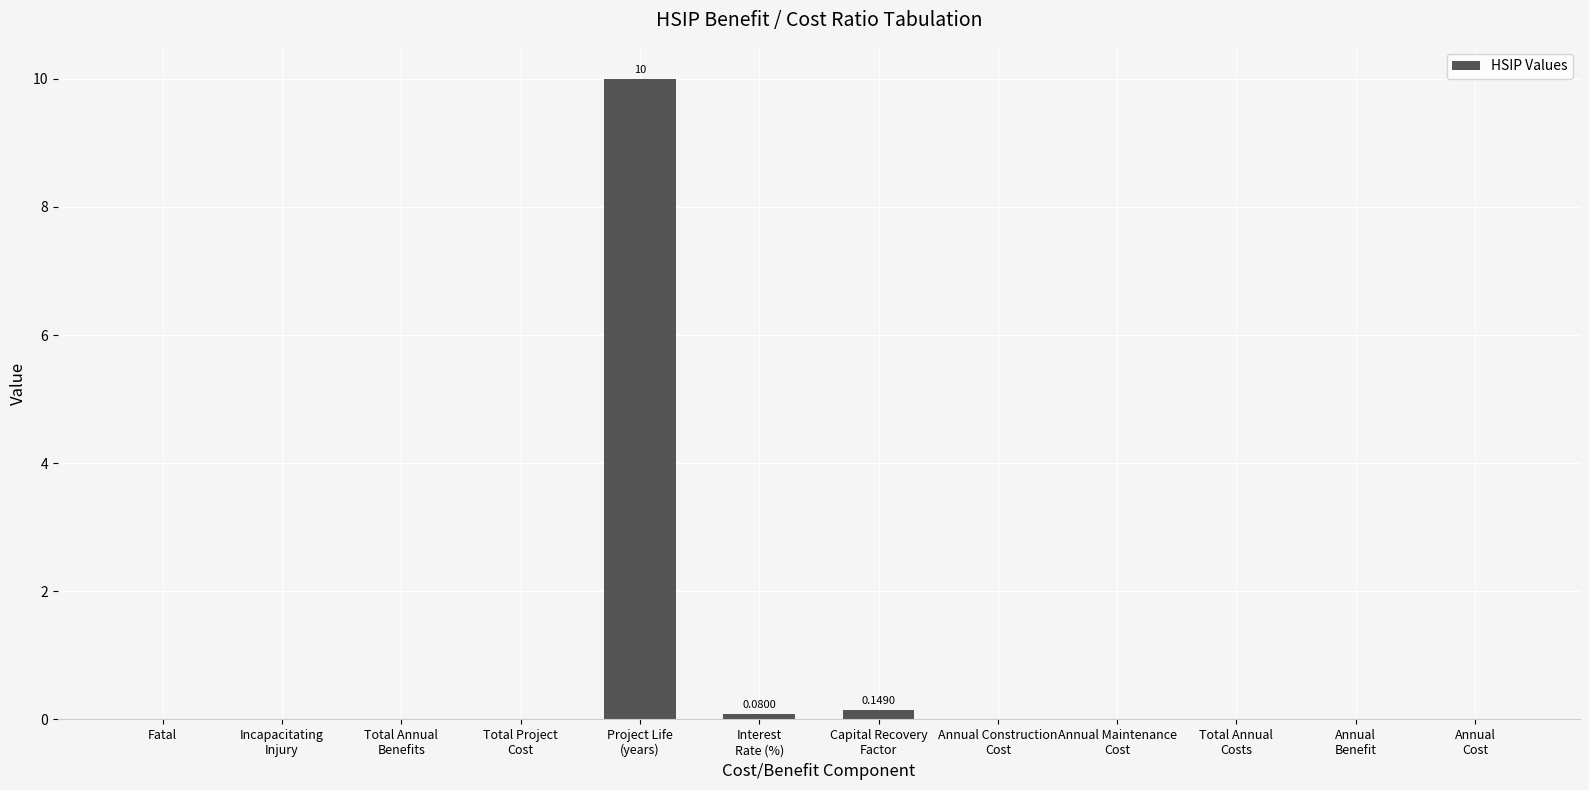

Reading right to left, extract all data points from this chart.

Annual
Cost=0.0	Annual
Benefit=0.0	Total Annual
Costs=0.0	Annual Maintenance
Cost=0.0	Annual Construction
Cost=0.0	Capital Recovery
Factor=0.1	Interest
Rate (%)=0.1	Project Life
(years)=10.0	Total Project
Cost=0.0	Total Annual
Benefits=0.0	Incapacitating
Injury=0.0	Fatal=0.0